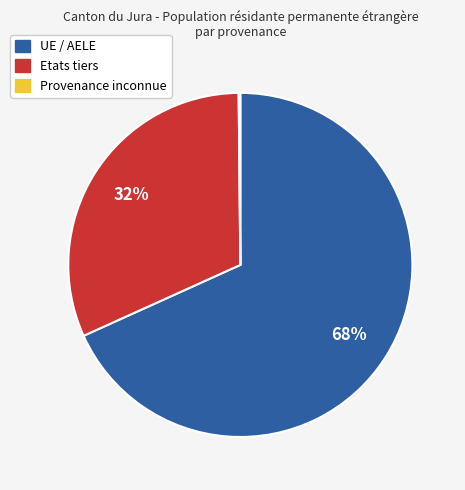

Which slice is the largest?

UE / AELE